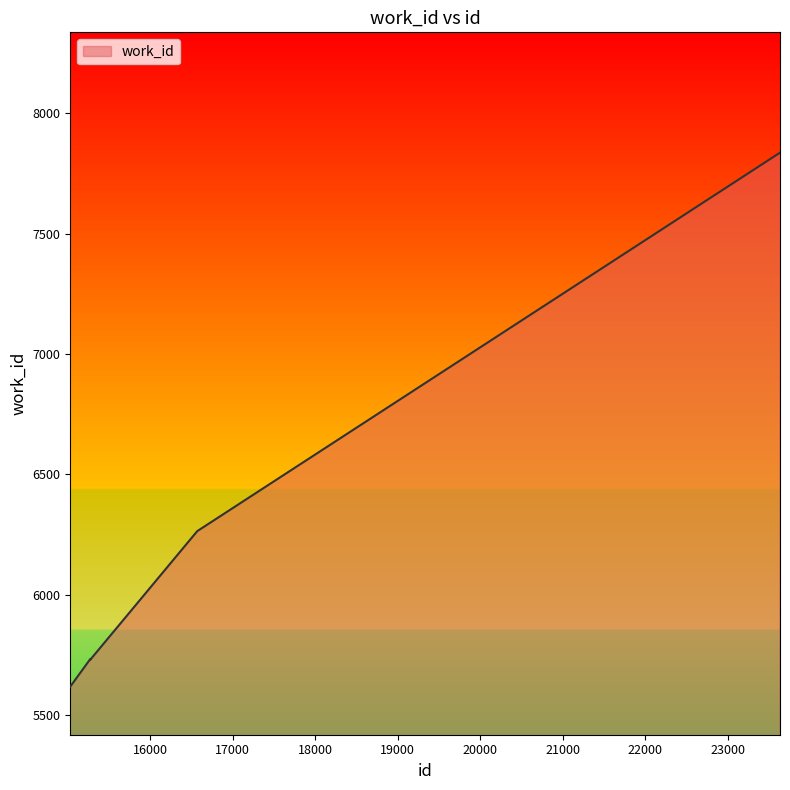

What is the maximum value shown in the chart?

7837